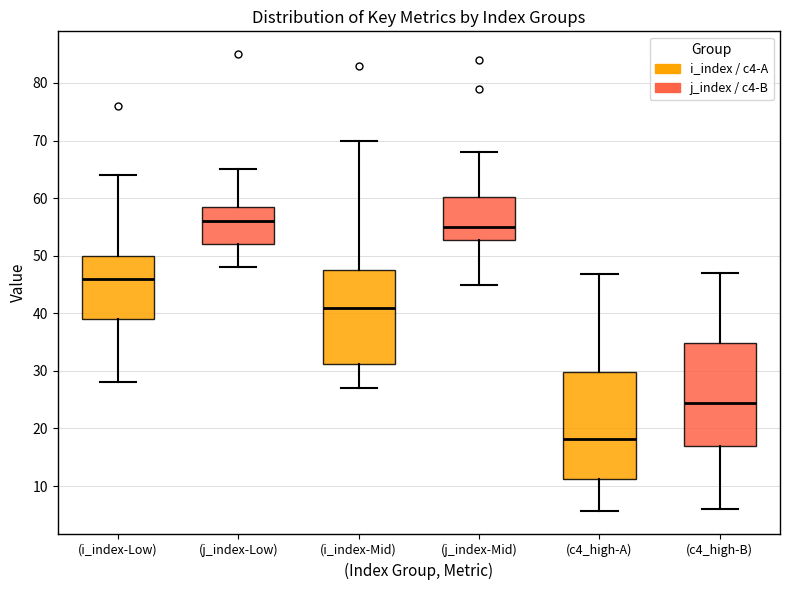

Which box's median line is the highest?

(j_index-Low)